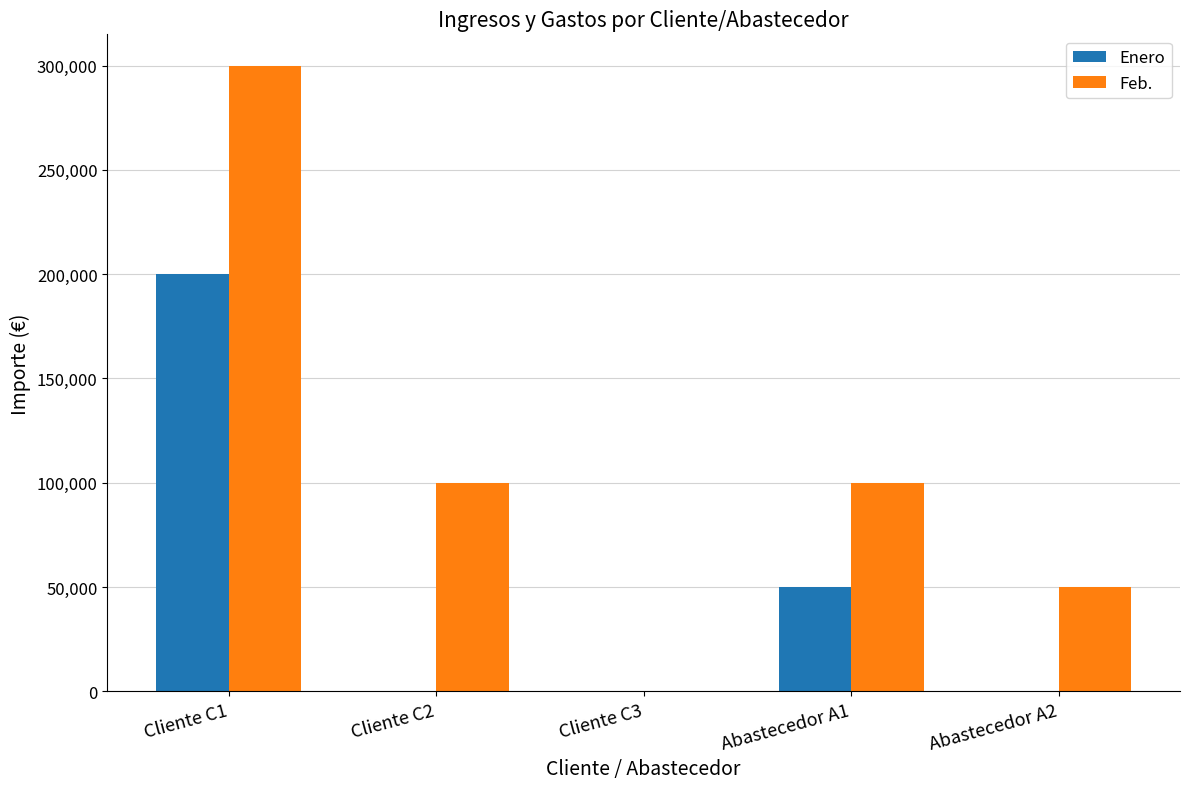

Which series changed the most between Cliente C3 and Abastecedor A2?

Feb.